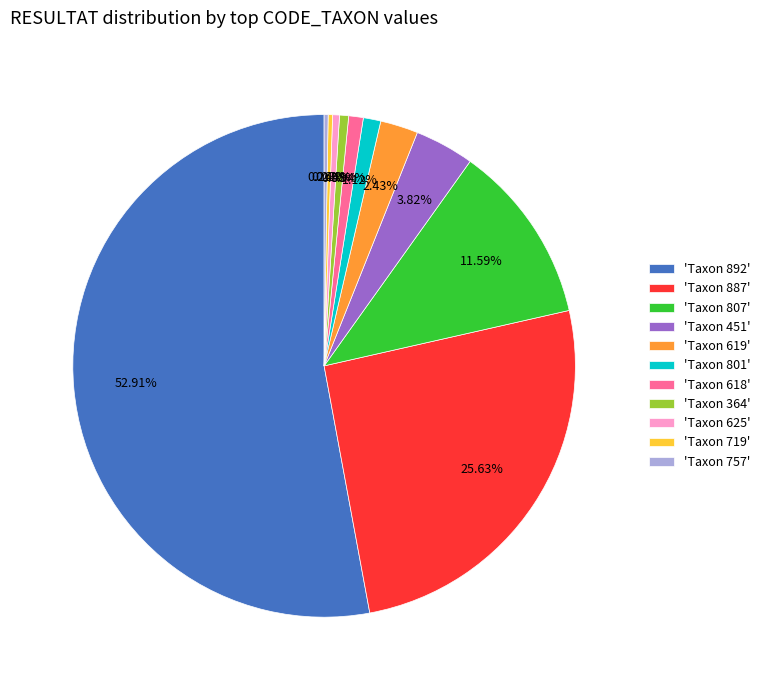

Does 'Taxon 618' represent more than half of the total?

No